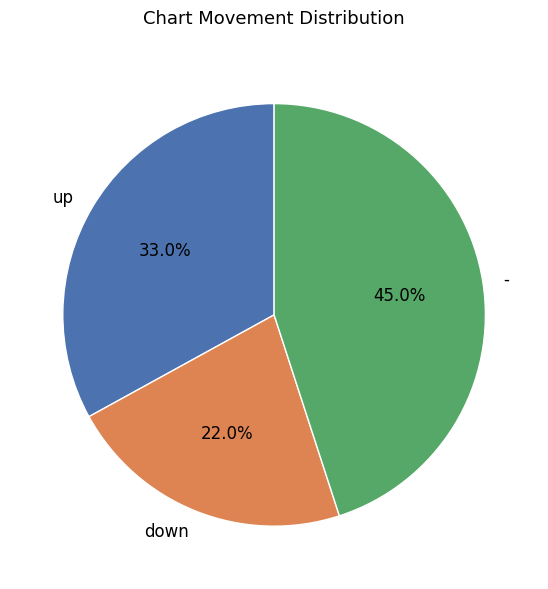

True or false: up accounts for 23% of the total.

False